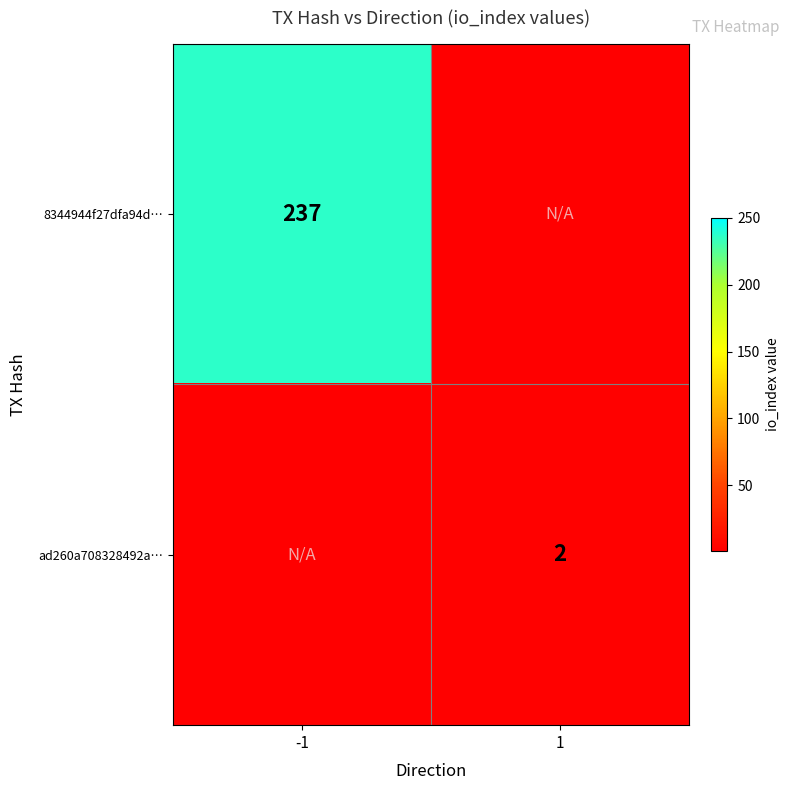

True or false: 8344944f27dfa94d… has a value of 85 at -1.

False